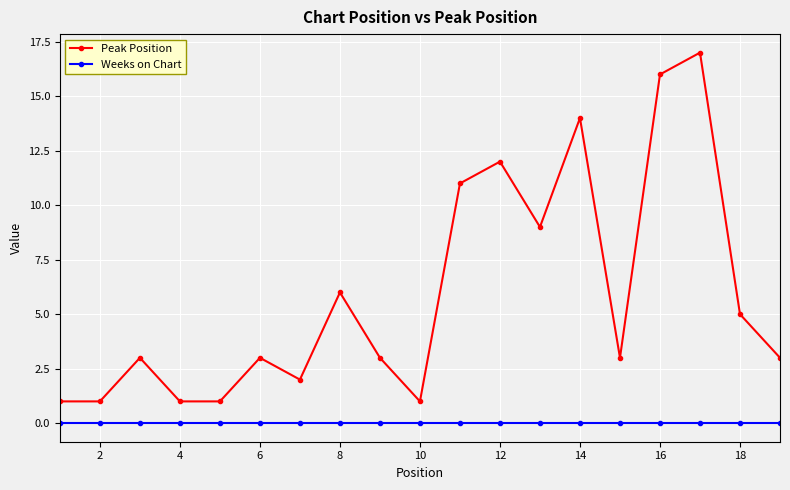

True or false: Peak Position and Weeks on Chart intersect in this chart.

False